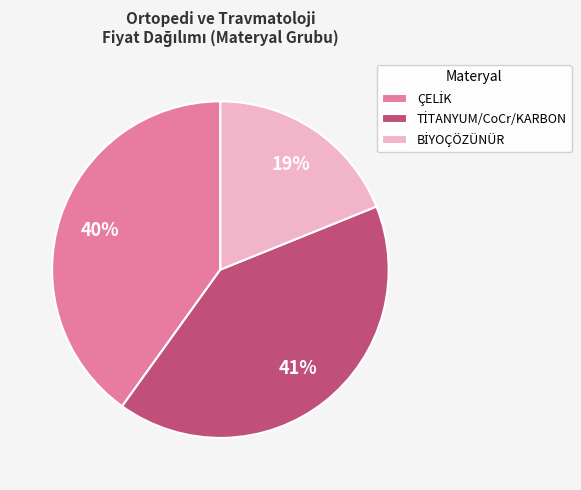

To the nearest percent, what is the difference between the largest and smallest slice percentages?

22%